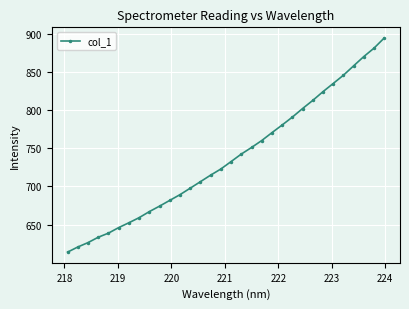

Is this an area chart (filled region under the line)?

No